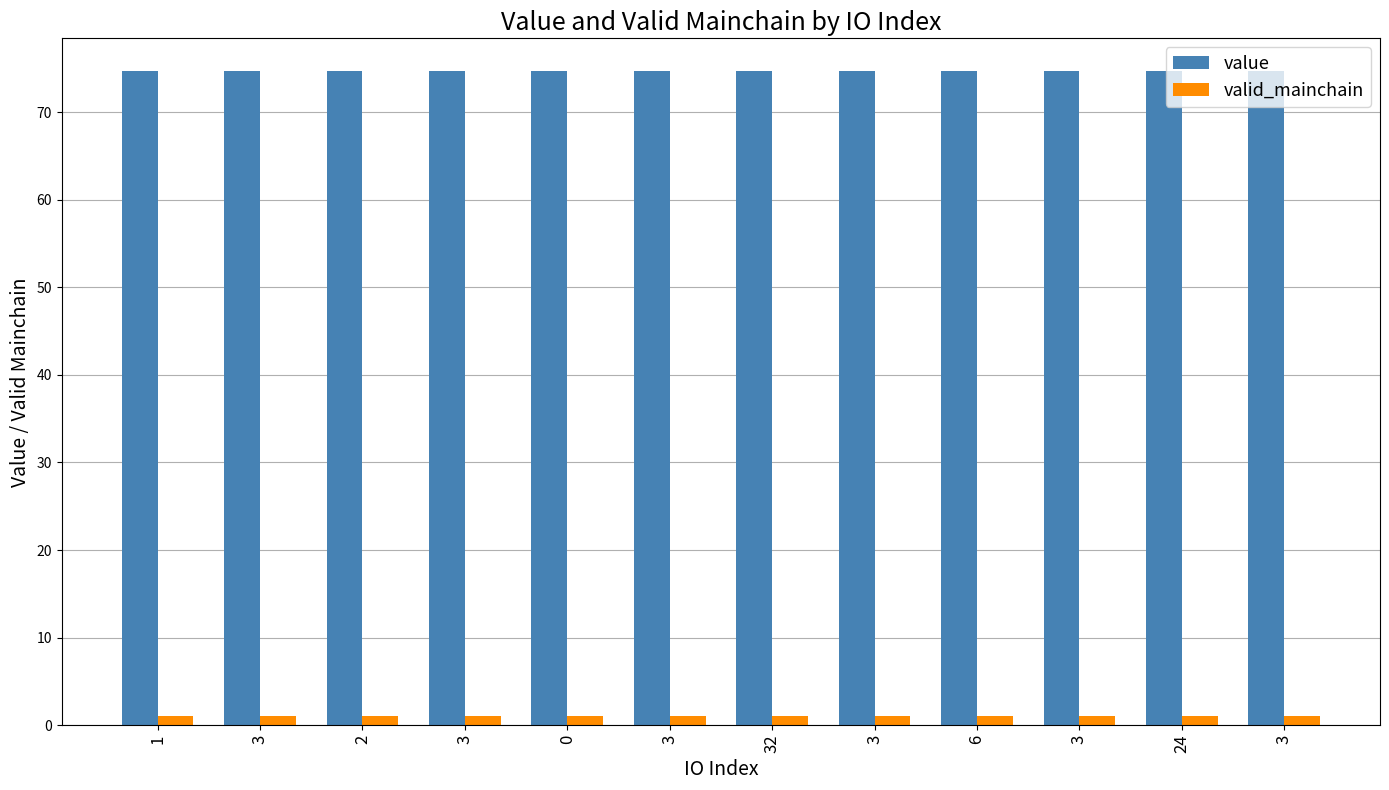

How many data points does each series have?

12